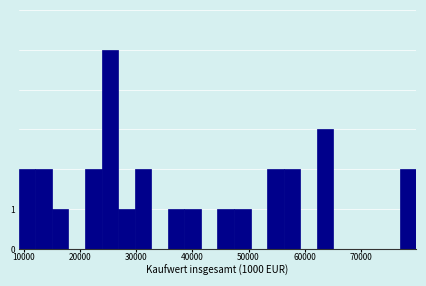

Around what value on the x-axis is the tallest bar? Give the approximate position of its centre, as read against the axis.

25000